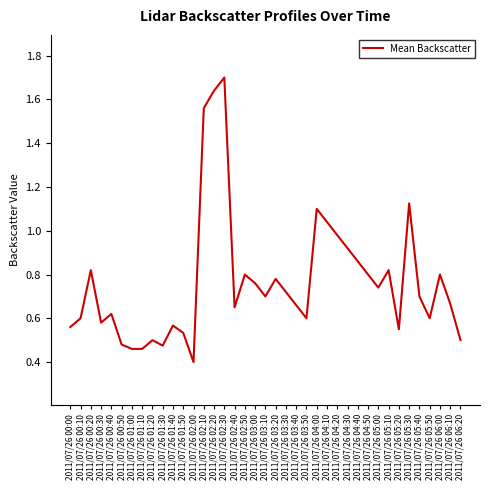

Does the chart have visible grid lines?

No